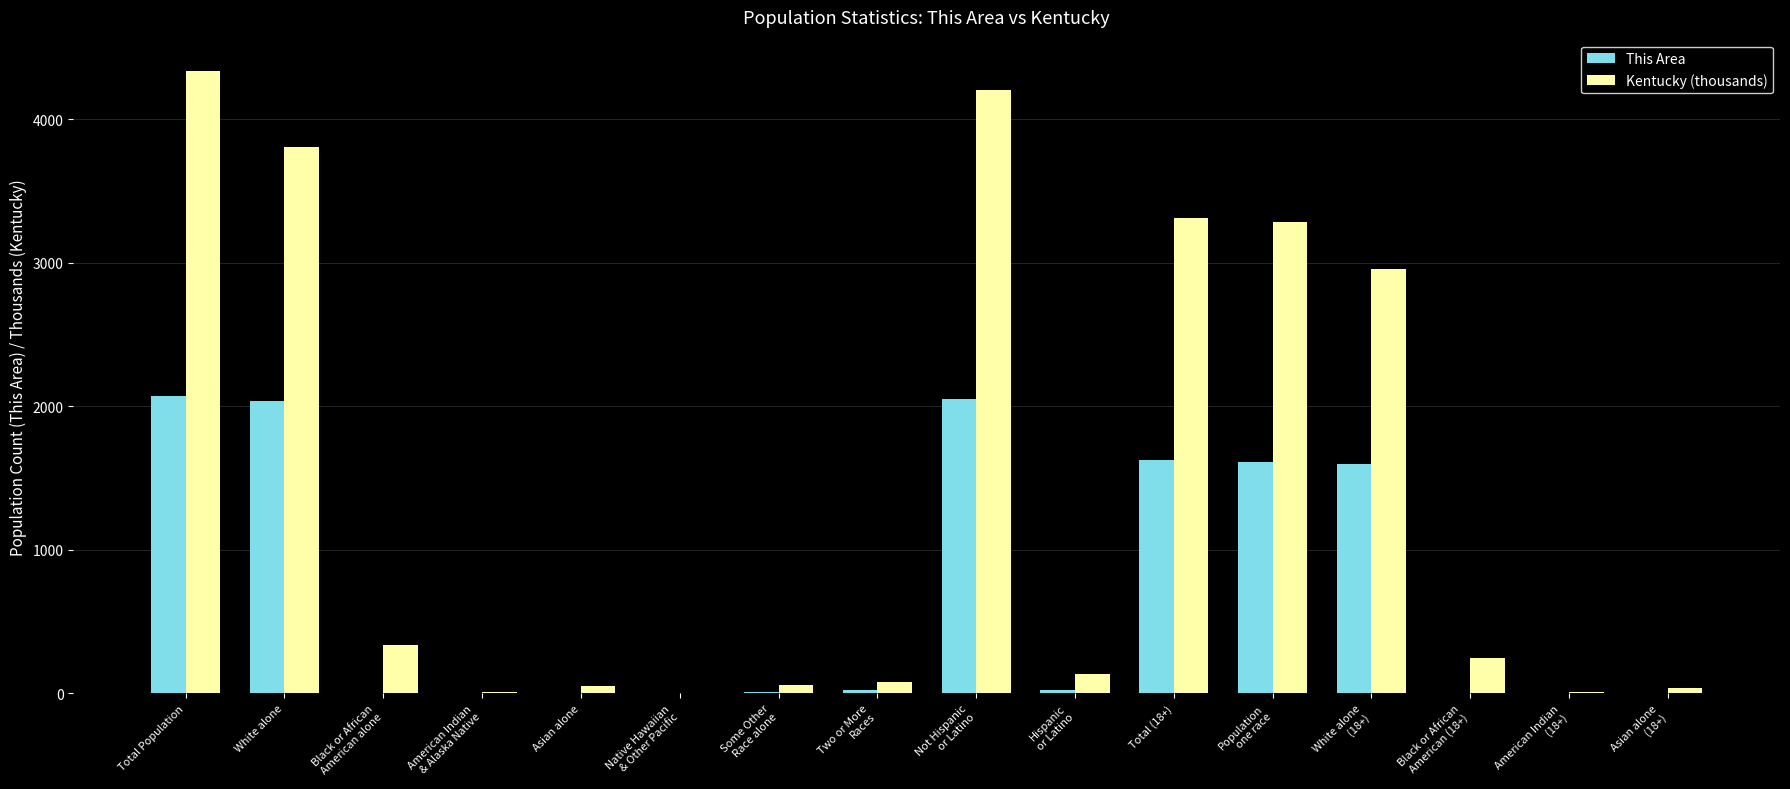

What value does the This Area series have at Two or More
Races?

19.0